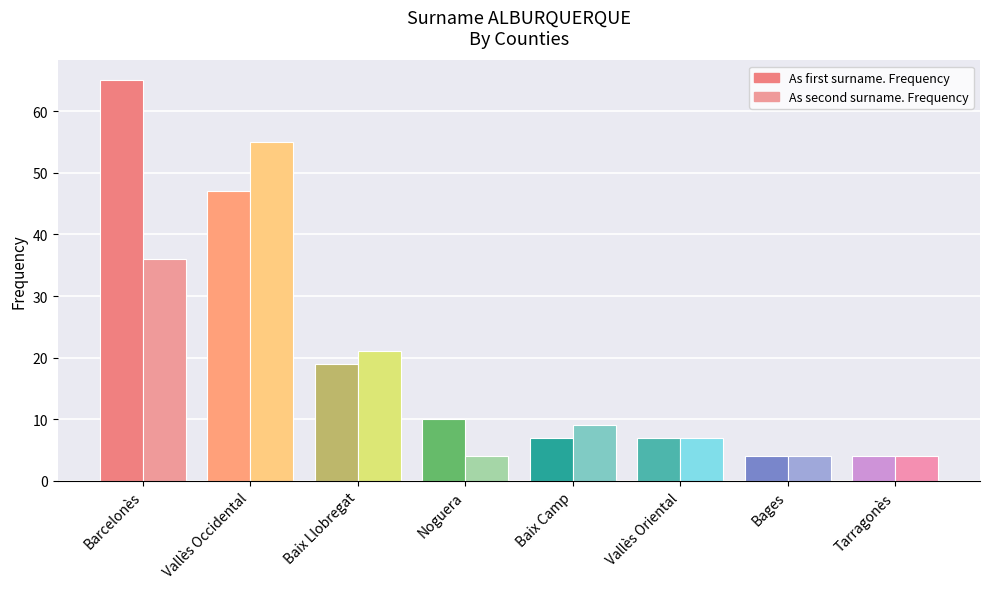

What is the difference between the second highest and minimum values in the As first surname. Frequency series?

43